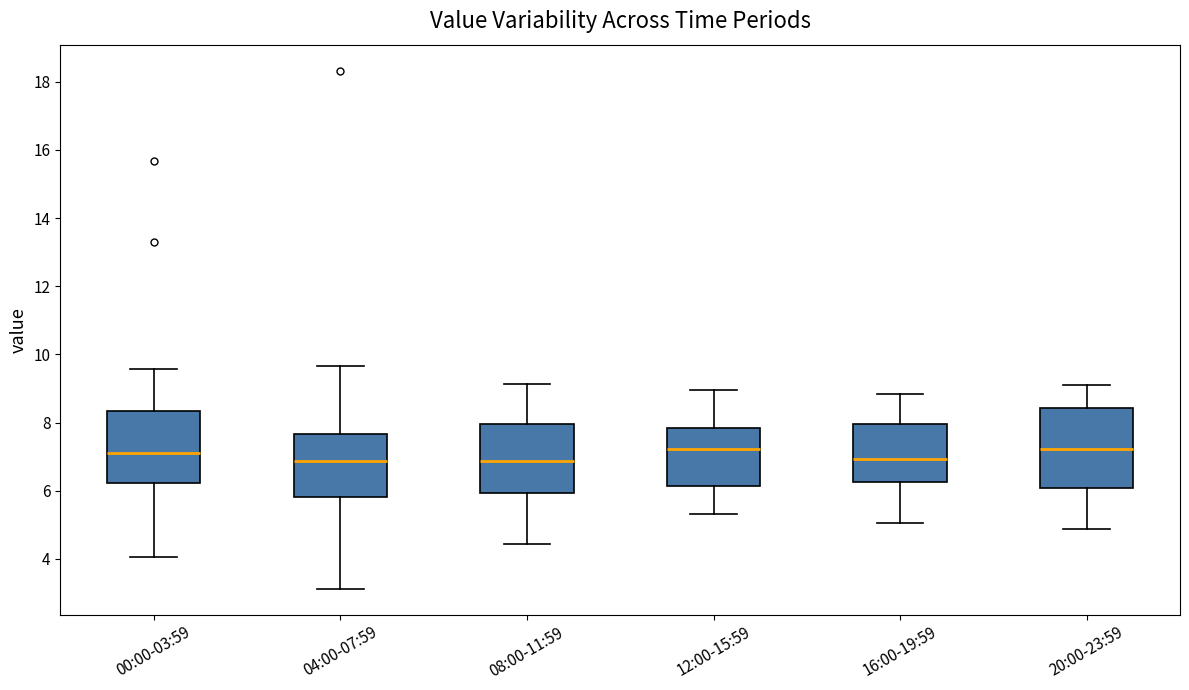

Reading left to right, transcribe this box plot: for each box, give where its median line is, the range the box spans, and where its two whiskers end, as read against the y-axis. The values are not printed on the chart, so give them approximately, as read against the axis.

00:00-03:59: median 7.2, box 6.2 to 8.4, whiskers 4.0 to 9.6
04:00-07:59: median 6.8, box 5.8 to 7.6, whiskers 3.2 to 9.6
08:00-11:59: median 6.8, box 6.0 to 8.0, whiskers 4.4 to 9.2
12:00-15:59: median 7.2, box 6.2 to 7.8, whiskers 5.4 to 9.0
16:00-19:59: median 7.0, box 6.2 to 8.0, whiskers 5.0 to 8.8
20:00-23:59: median 7.2, box 6.0 to 8.4, whiskers 4.8 to 9.2